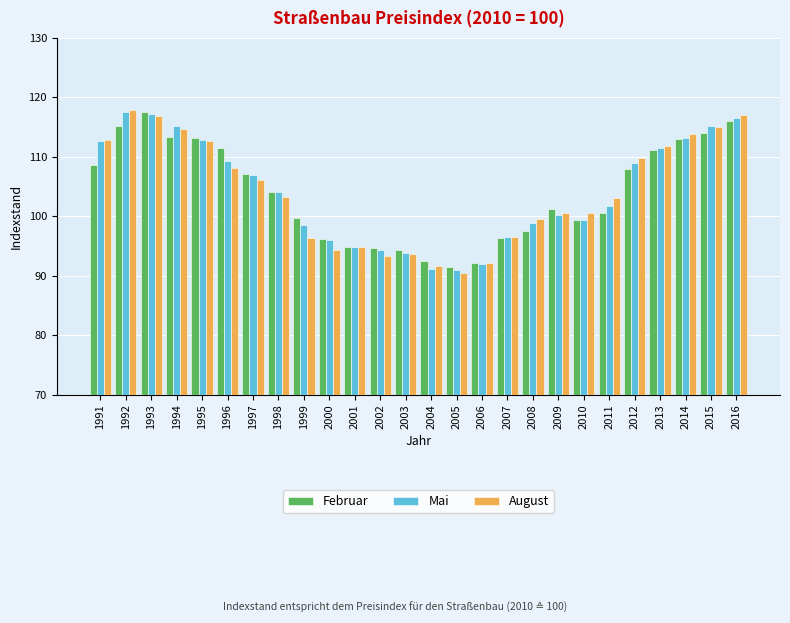

What is the total value across all series at 2008?

295.8